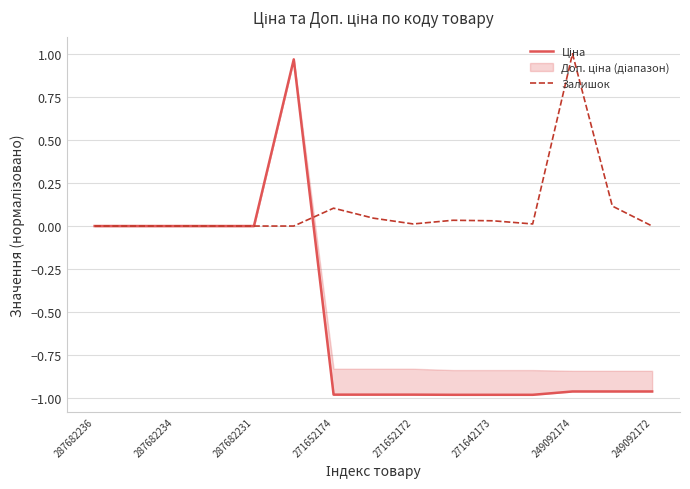

True or false: Залишок has a value of 0.5 at 287682234.

False